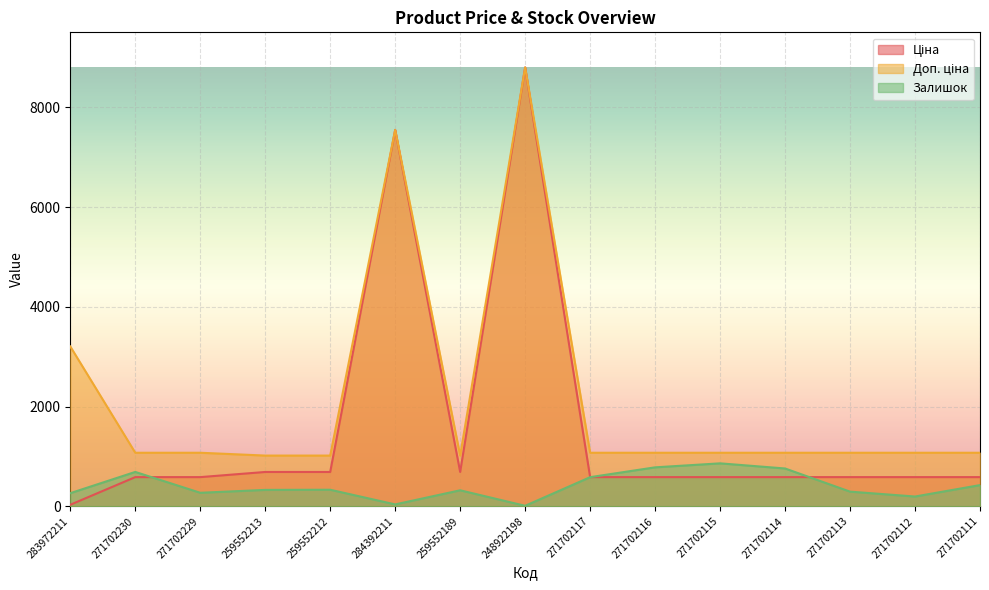

How many distinct data groups are displayed?

3